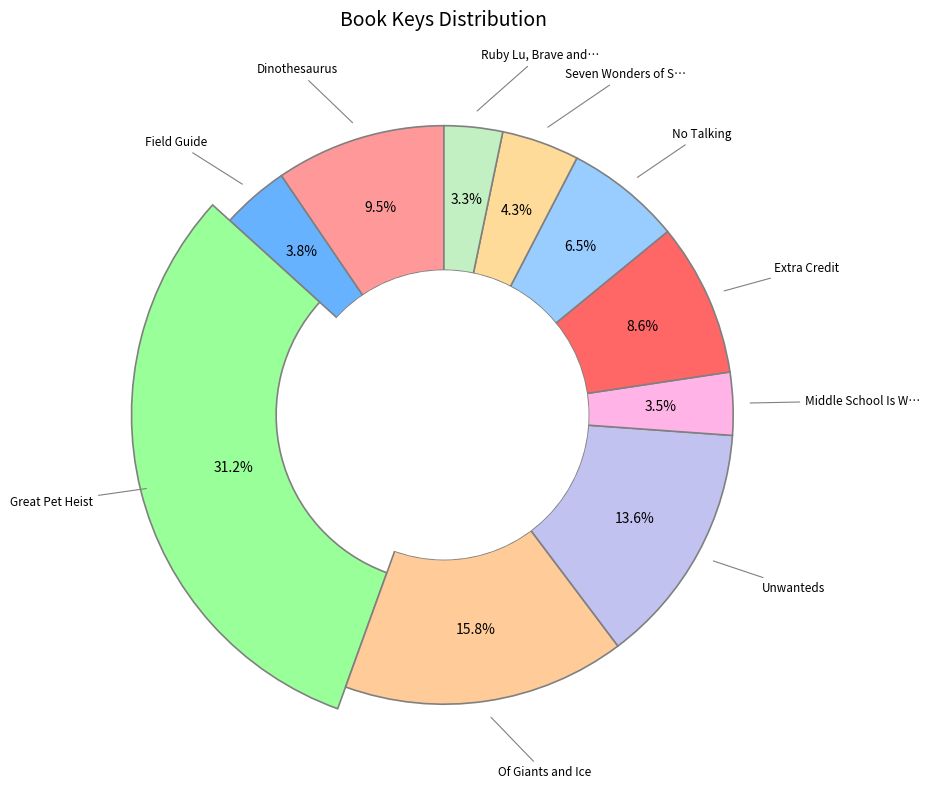

Between Unwanteds and Great Pet Heist, which is larger?

Great Pet Heist